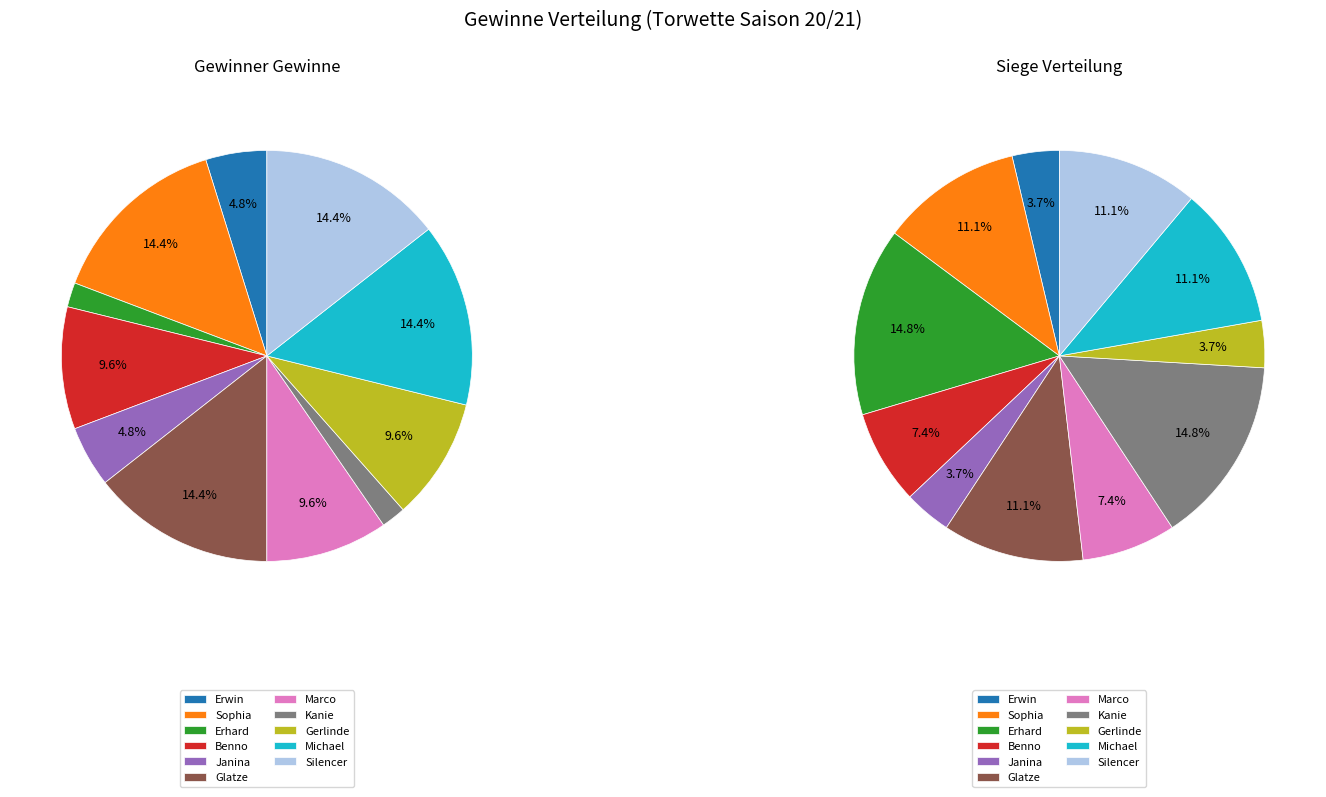

True or false: Benno accounts for 10% of the total.

True